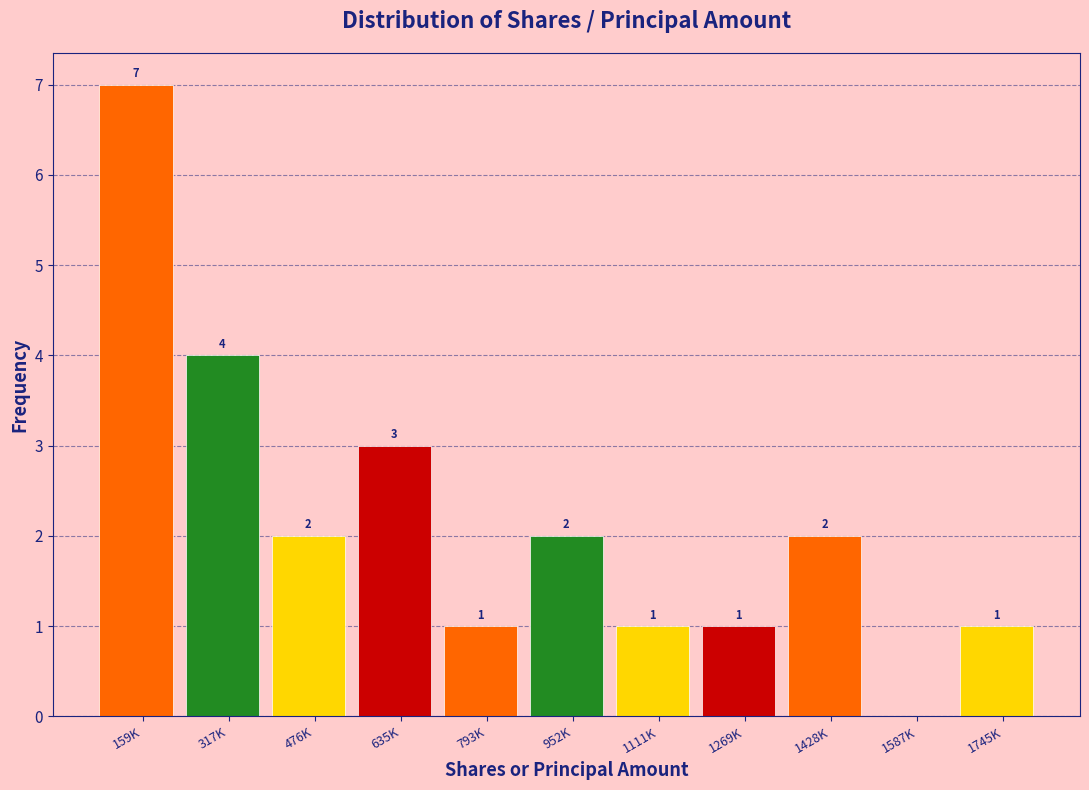

Reading left to right, what are all the values shown in this chart?

159K=7	317K=4	476K=2	635K=3	793K=1	952K=2	1111K=1	1269K=1	1428K=2	1587K=0	1745K=1